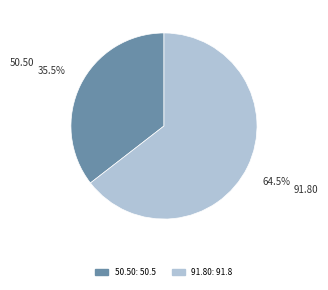

Does any single category account for the majority?

Yes